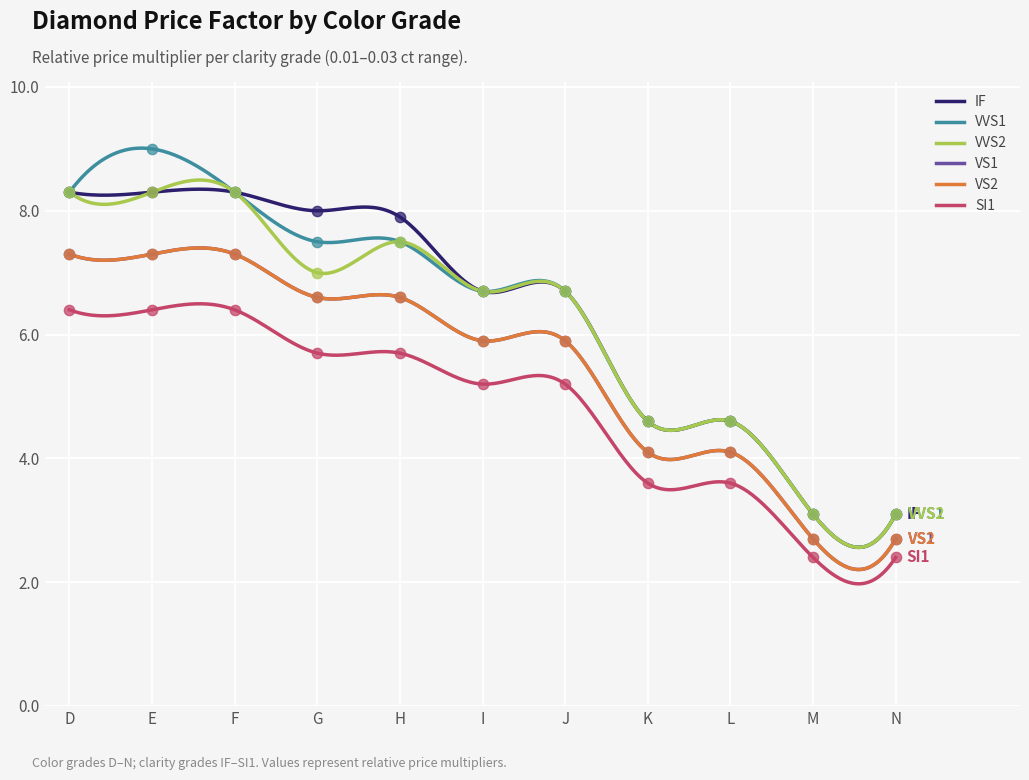

What are all the series names shown in the legend?

IF, VVS1, VVS2, VS1, VS2, SI1